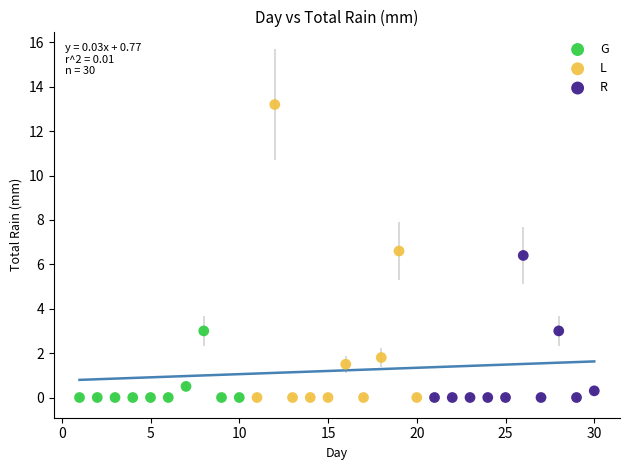

Which series contains the highest Y value?

L